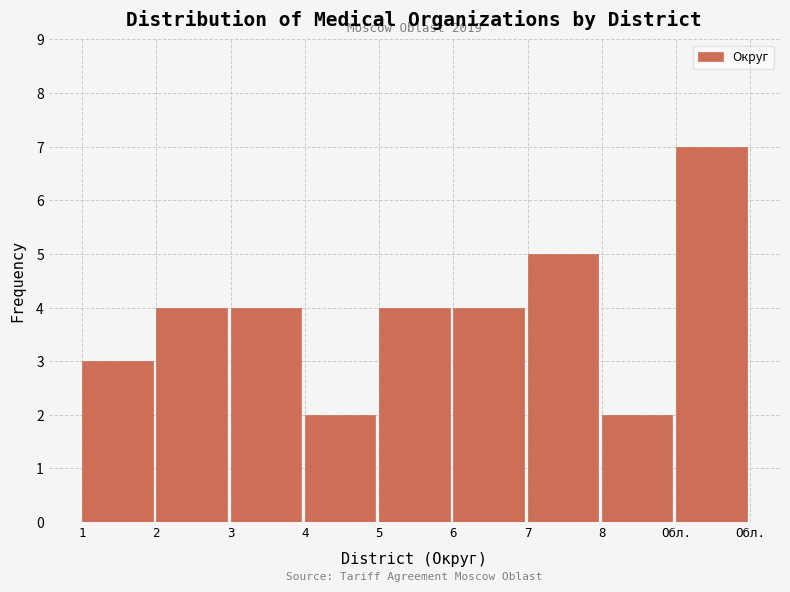

Reading left to right, list all the values displayed in this chart.

1=3	2=4	3=4	4=2	5=4	6=4	7=5	8=2	Обл.=7